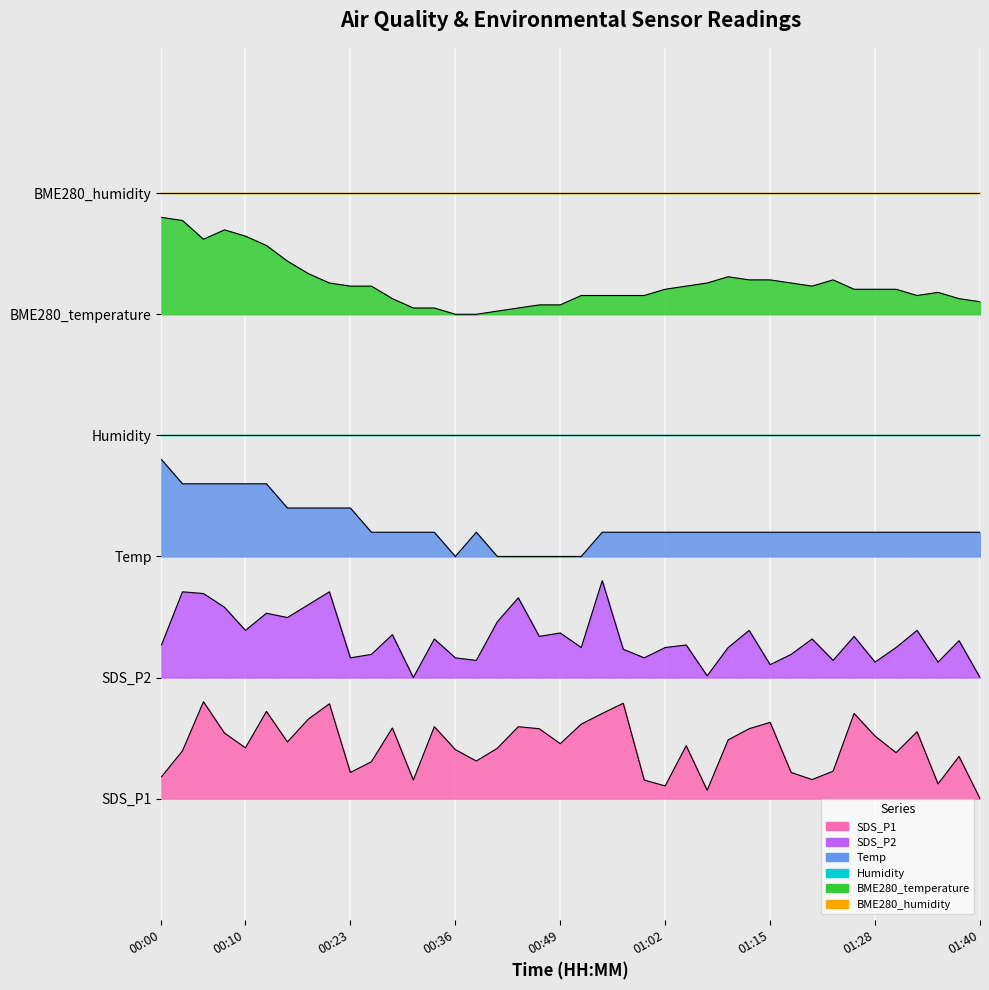

What is the sum of all Temp values?

651.0